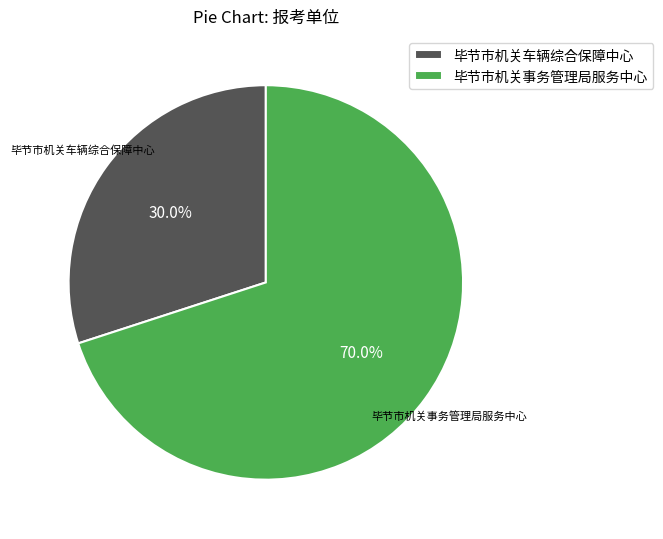

What percentage is the 毕节市机关事务管理局服务中心 slice, to the nearest percent?

70%